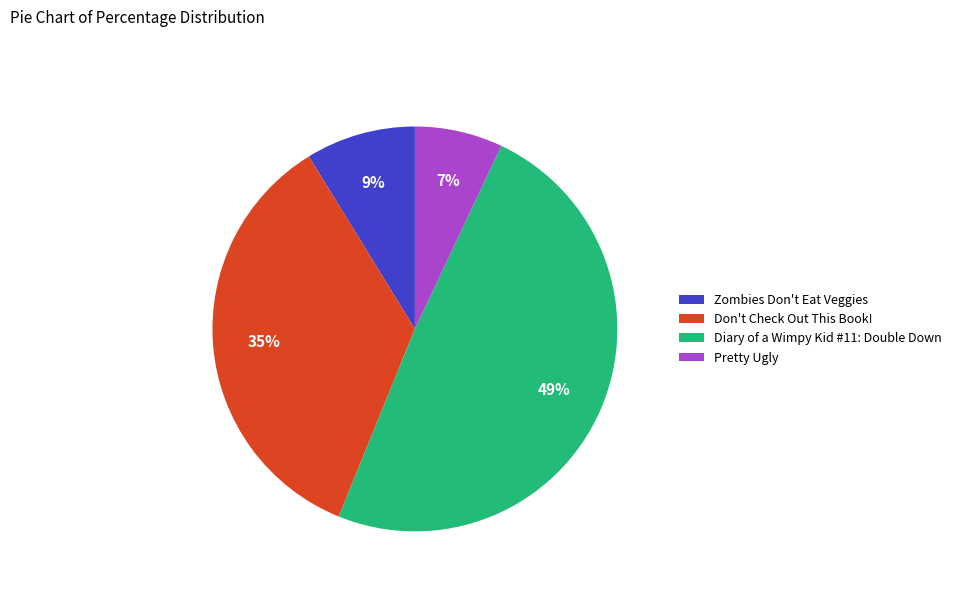

Is there any slice that represents more than half of the pie?

No